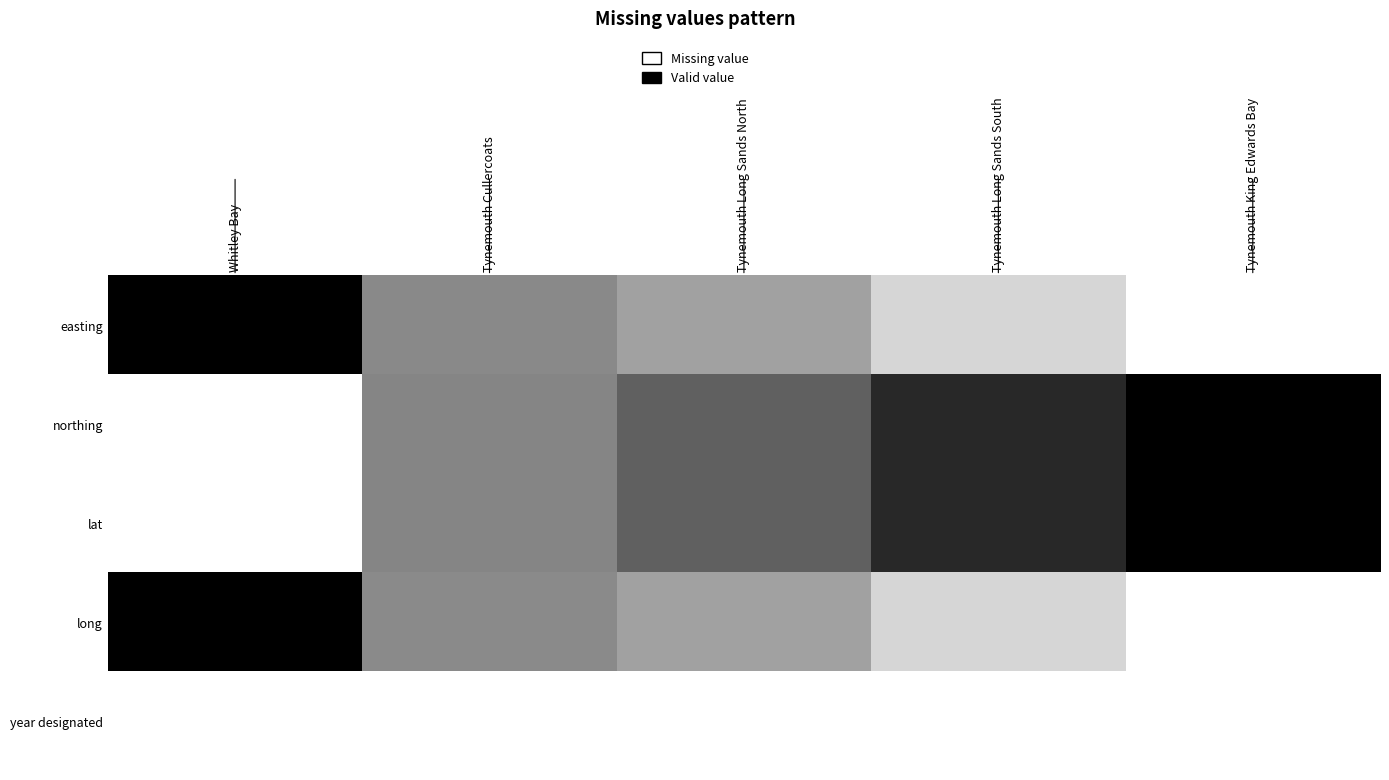

How many data points does each series have?

5